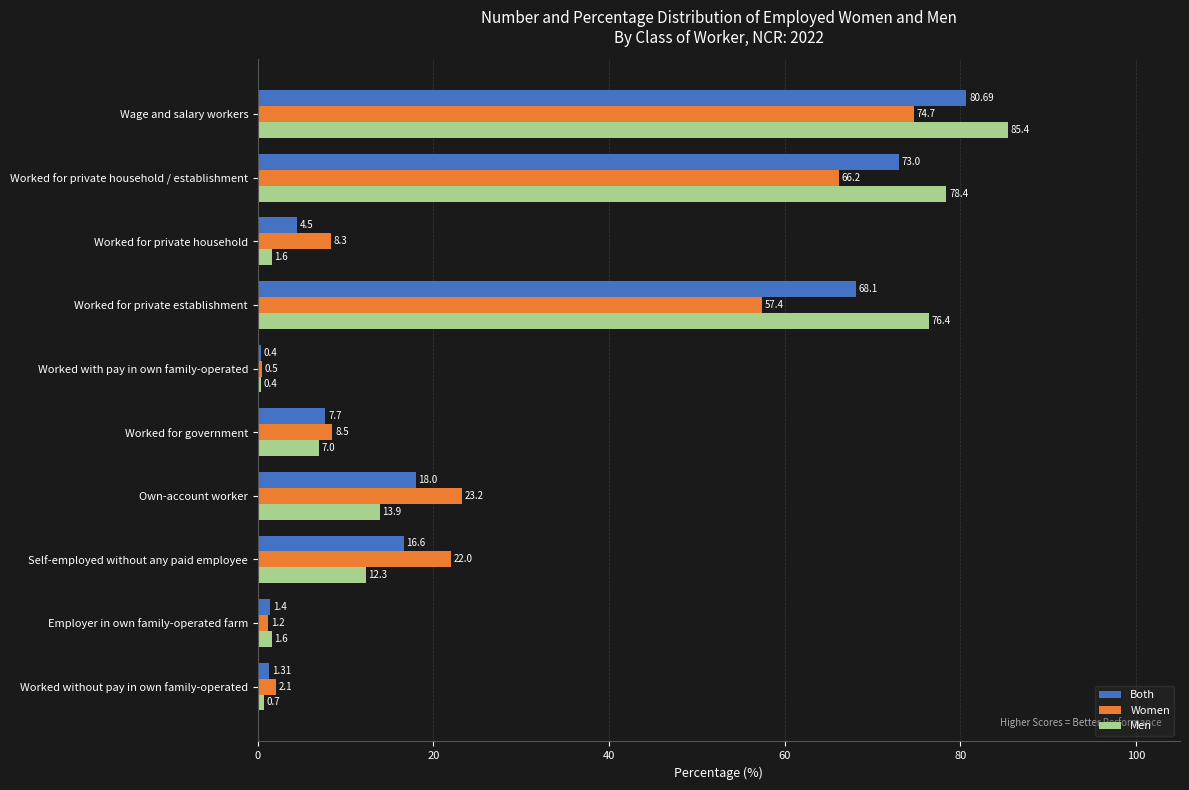

Which series has the largest range (max minus min)?

Men